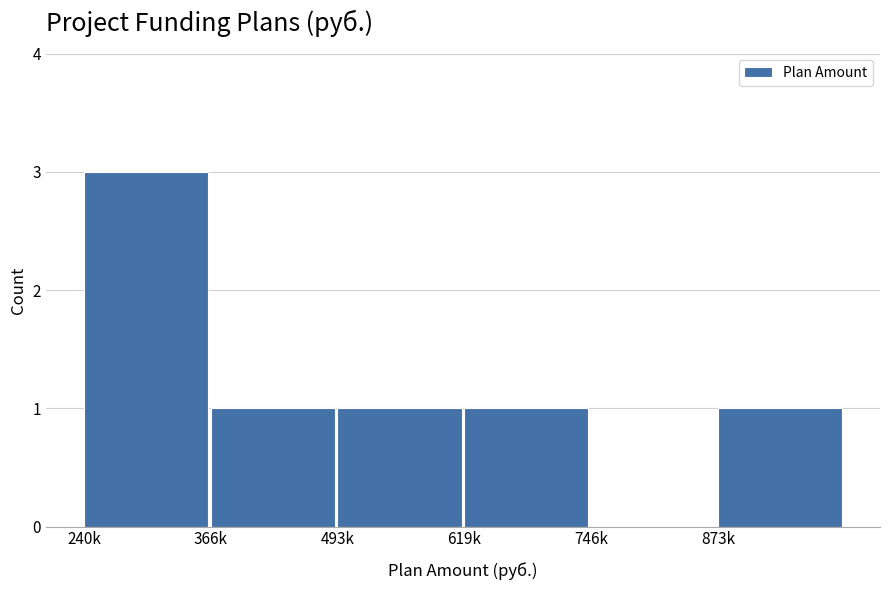

Reading right to left, what are all the values shown in this chart?

873k=1	746k=0	619k=1	493k=1	366k=1	240k=3